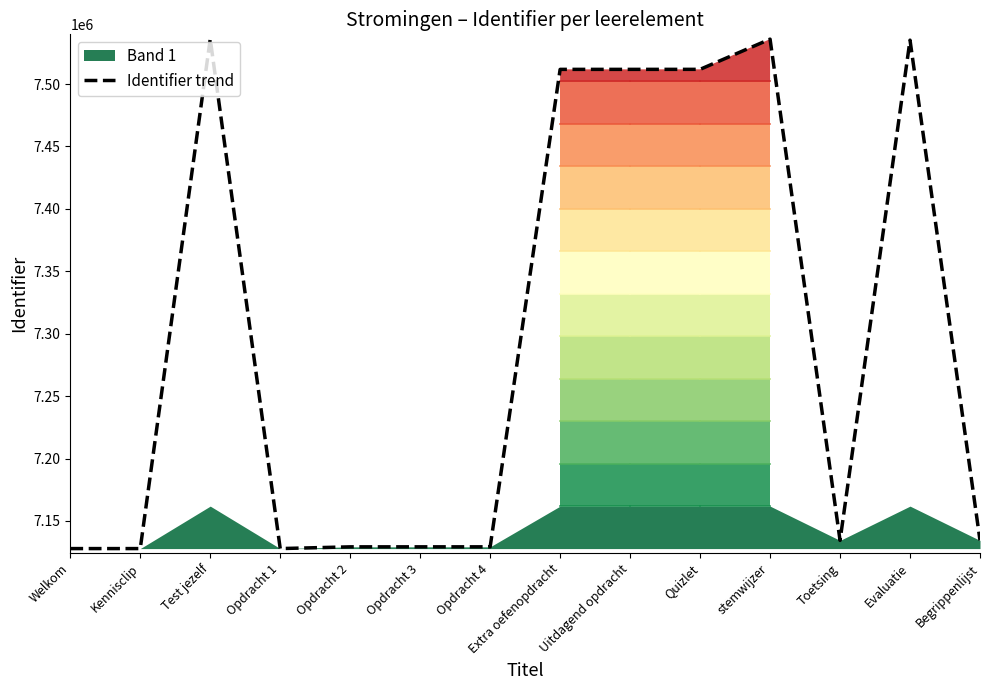

Rank the categories by value from highest to lowest.

Test jezelf, stemwijzer, Evaluatie, Quizlet, Uitdagend opdracht, Extra oefenopdracht, Begrippenlijst, Toetsing, Opdracht 4, Opdracht 3, Opdracht 2, Opdracht 1, Kennisclip, Welkom